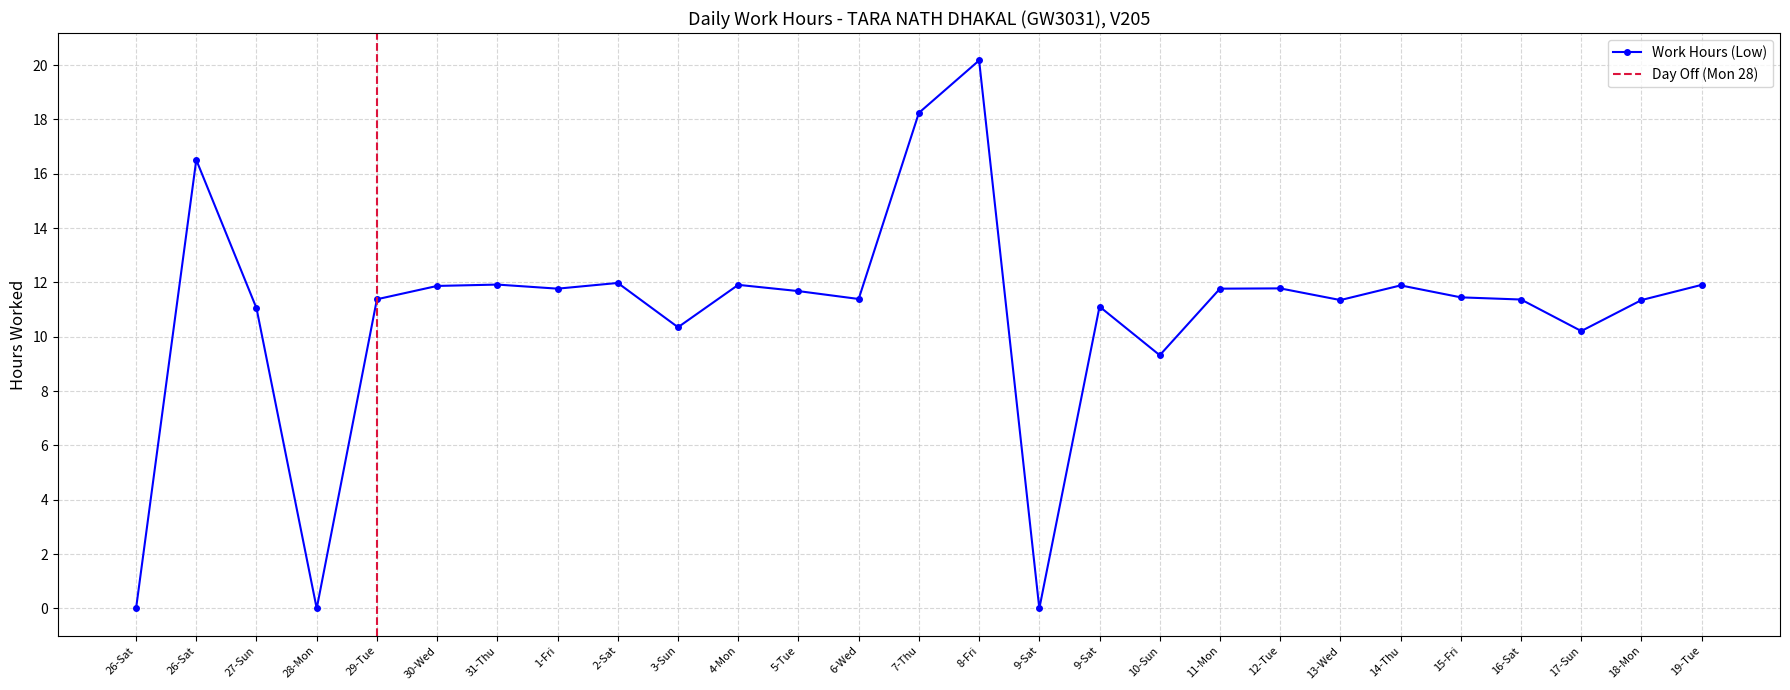

What is the label of the 5th point from the left?

29-Tue